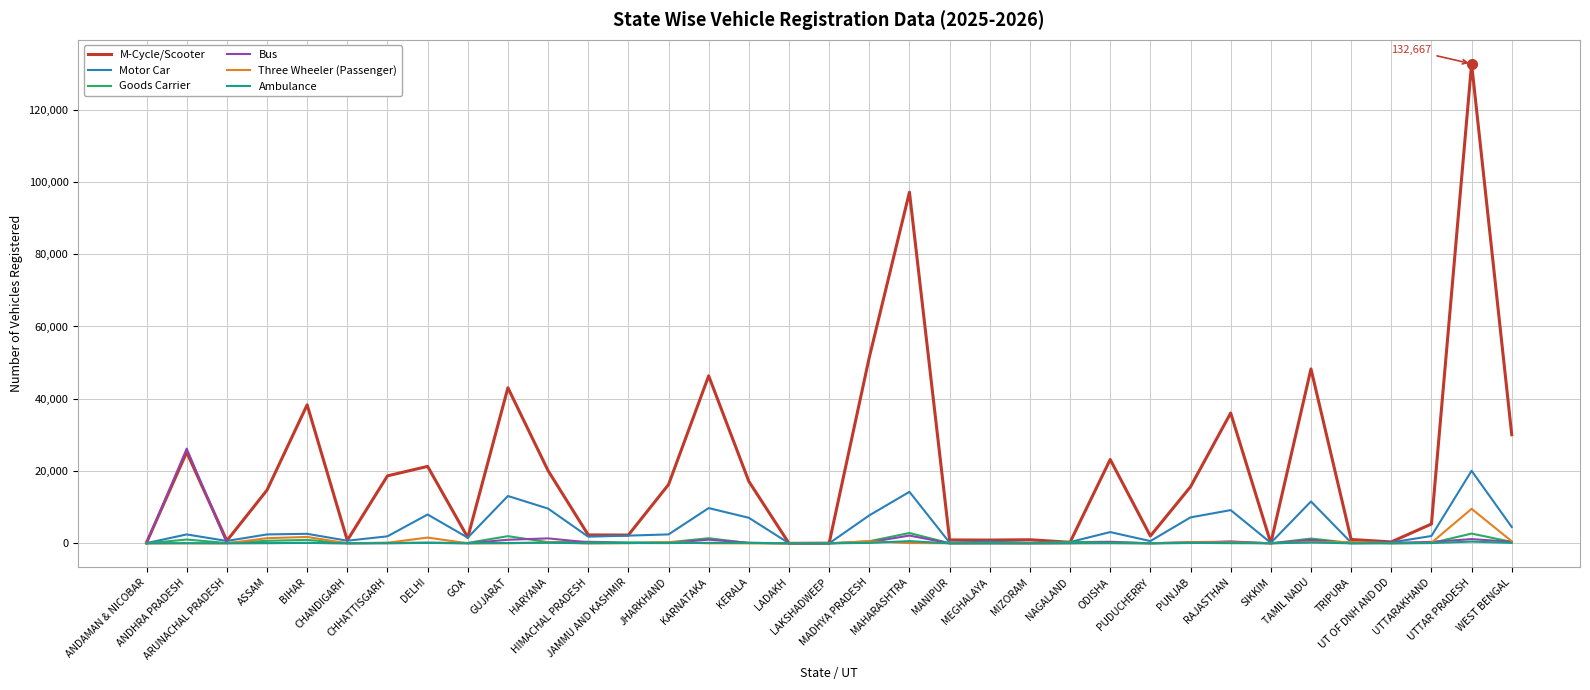

True or false: Three Wheeler (Passenger) and Goods Carrier intersect in this chart.

True